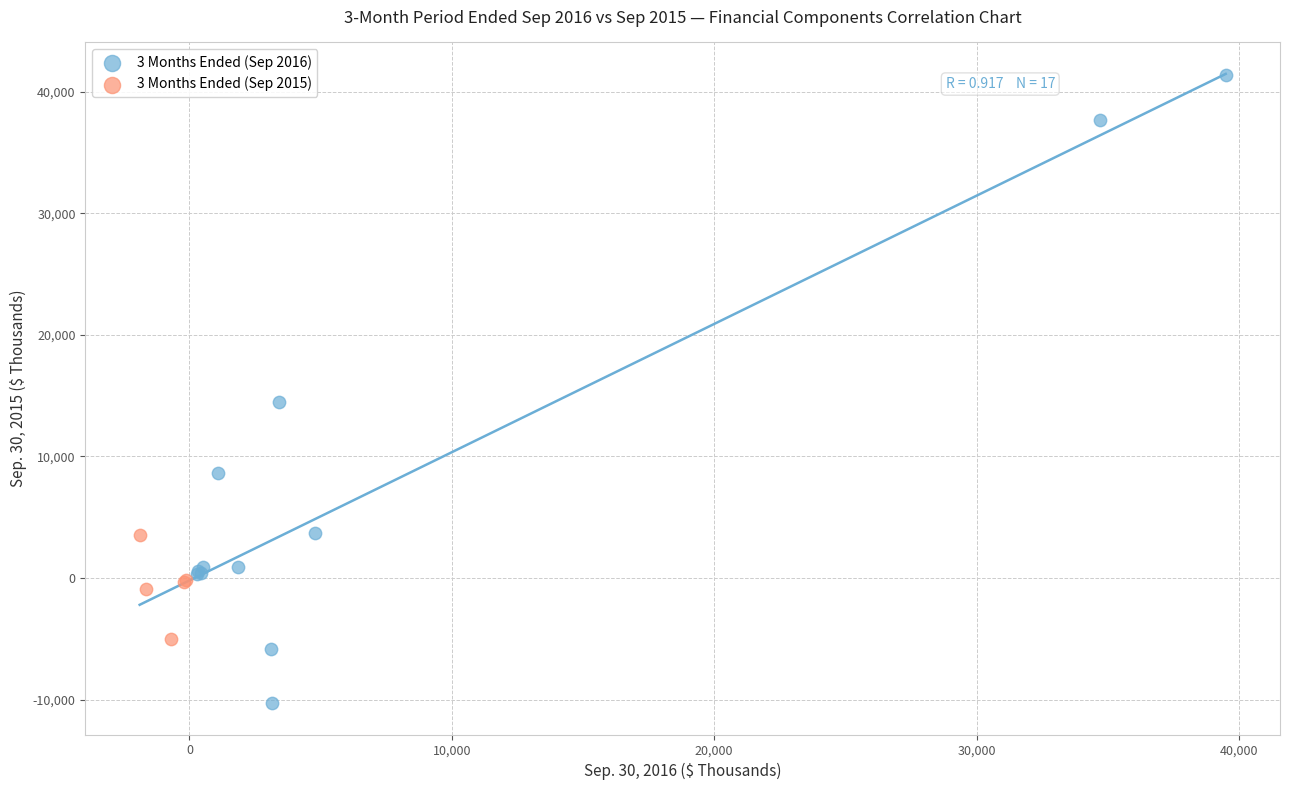

Which series contains the lowest Y value?

3 Months Ended (Sep 2016)